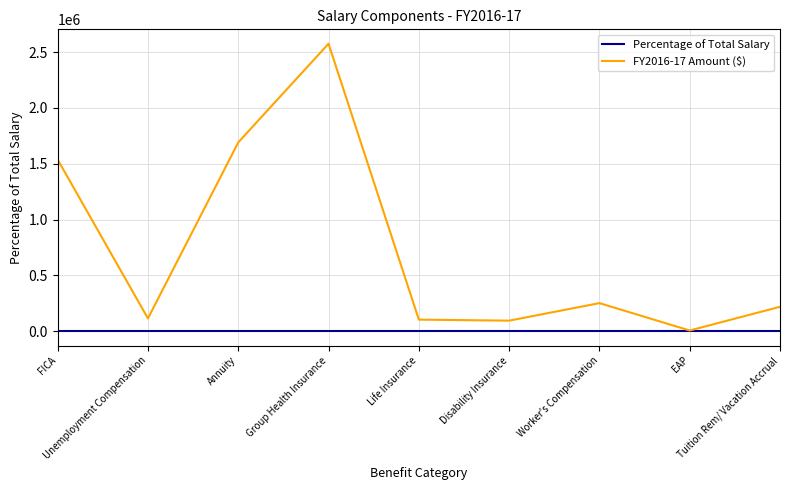

What is the total value across all series at Worker's Compensation?

251358.2